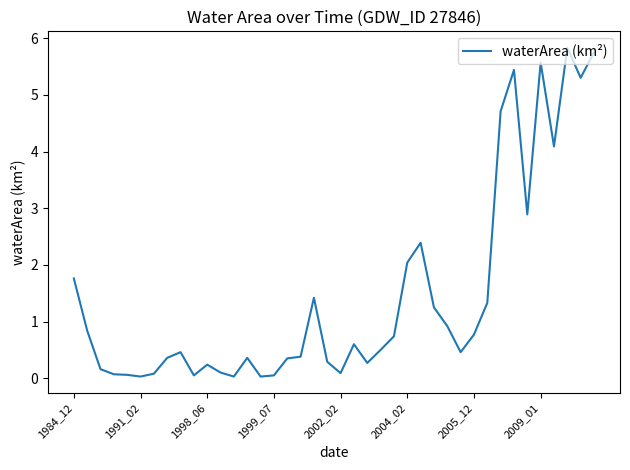

How many lines are shown in the chart?

1